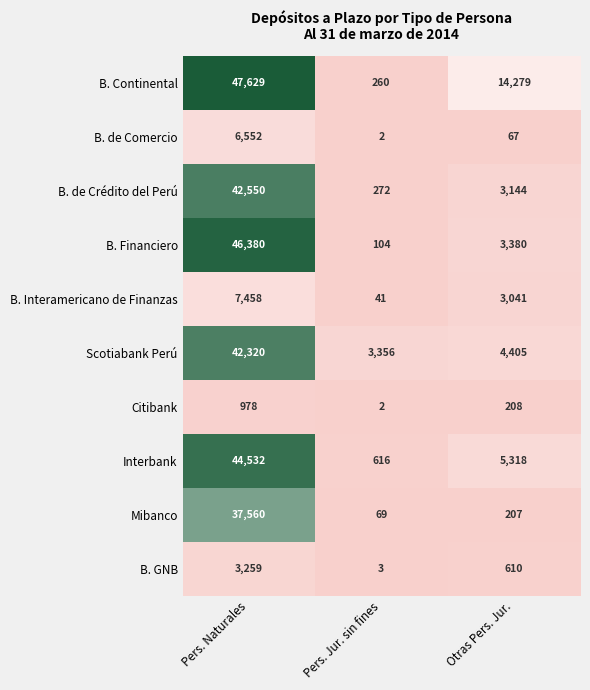

How many series are shown in this chart?

10